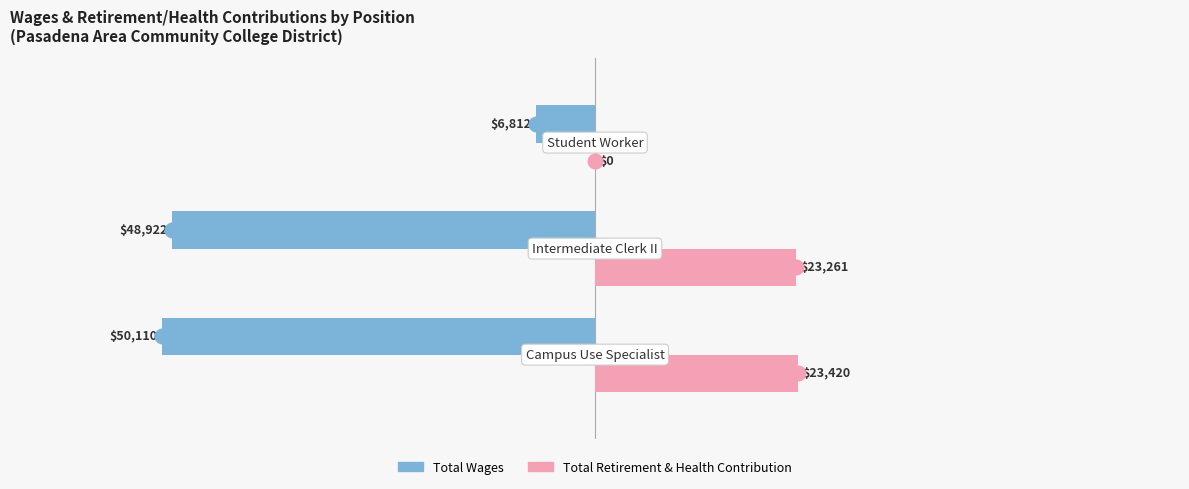

What is the sum of all Total Wages values?

-105844.0